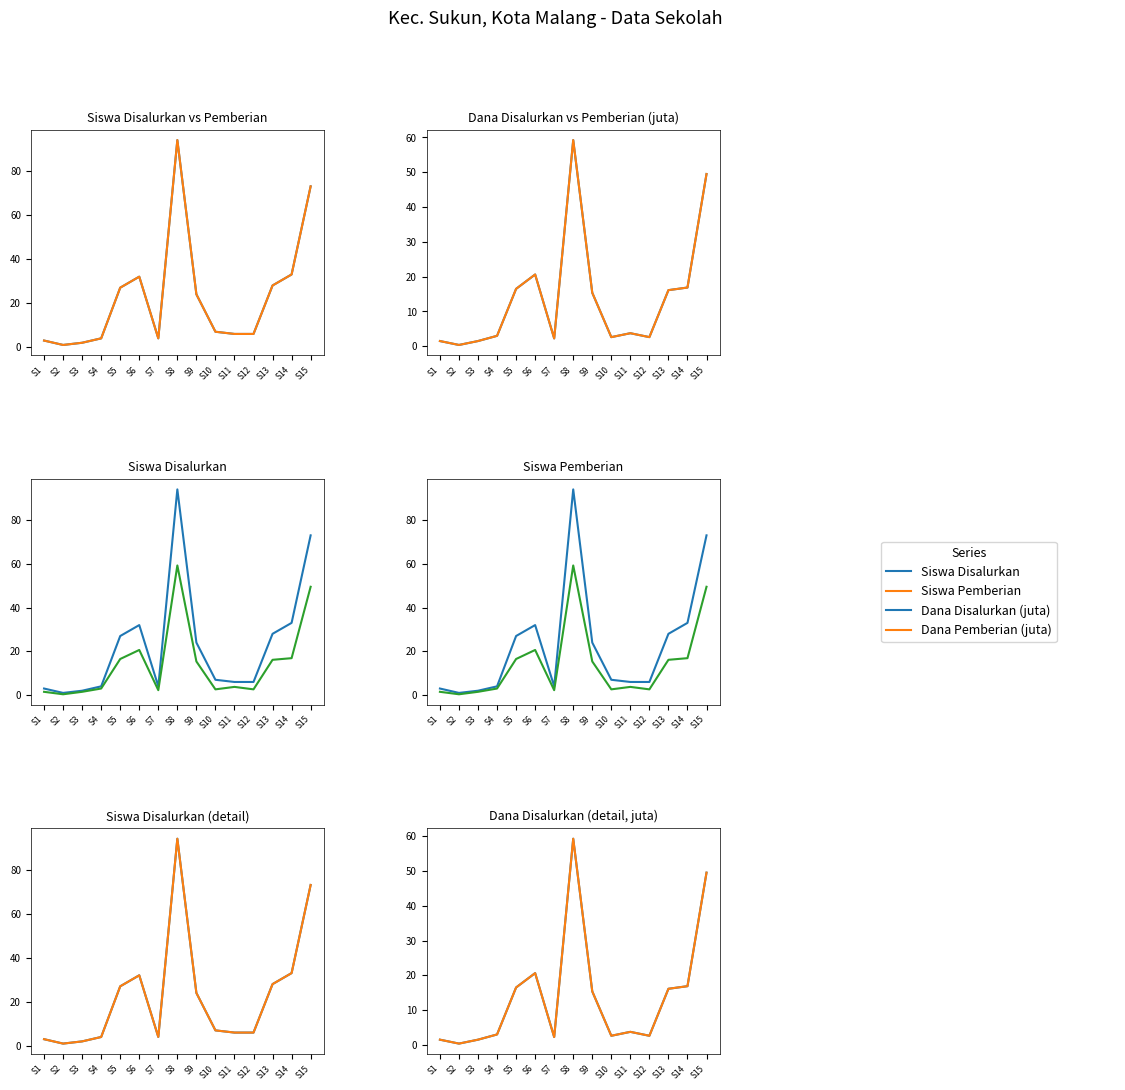

True or false: Siswa Pemberian has more than 1 interior local peaks.

True